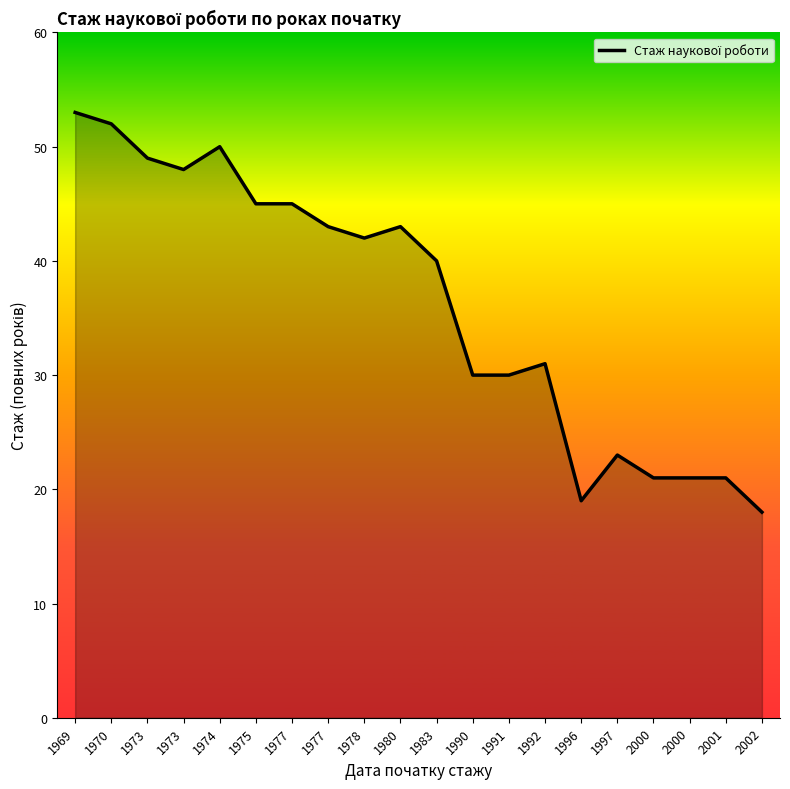

List the labels in order of value, smallest first.

2002, 1996, 2000, 2000, 2001, 1997, 1990, 1991, 1992, 1983, 1978, 1977, 1980, 1975, 1977, 1973, 1973, 1974, 1970, 1969